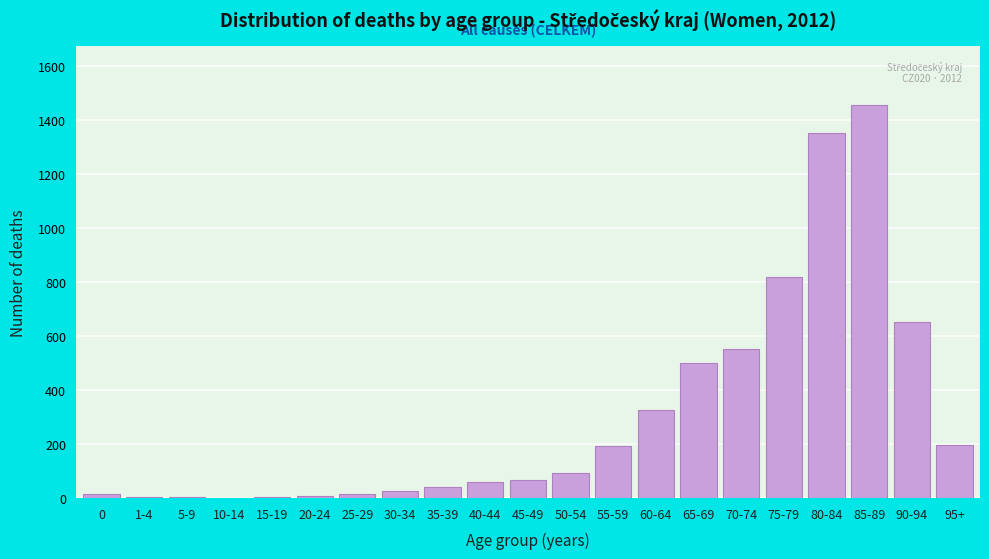

What is the sum of all values?

6365